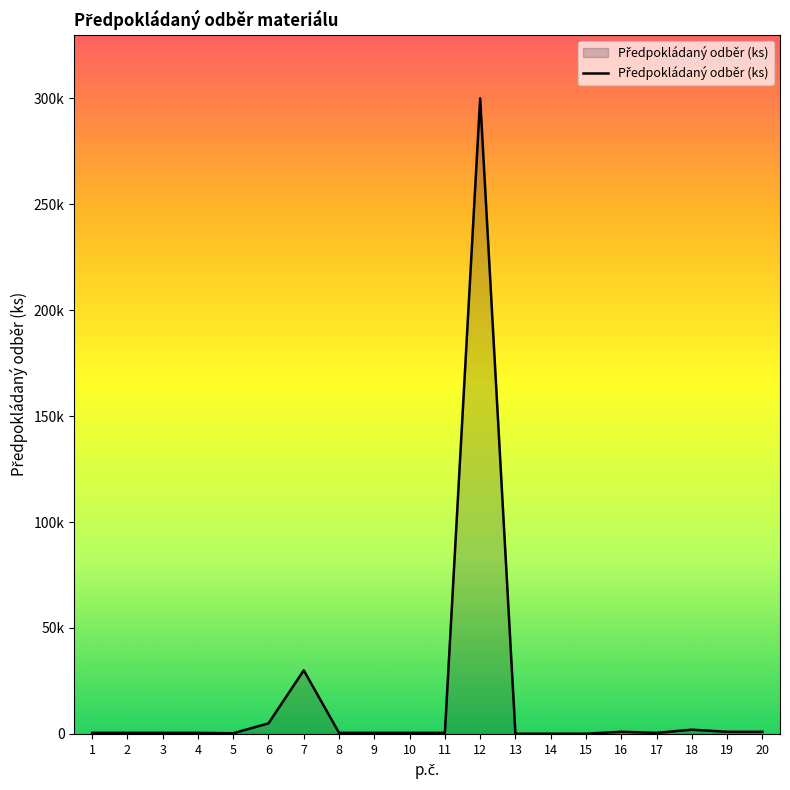

Which category has the highest value across all series?

12